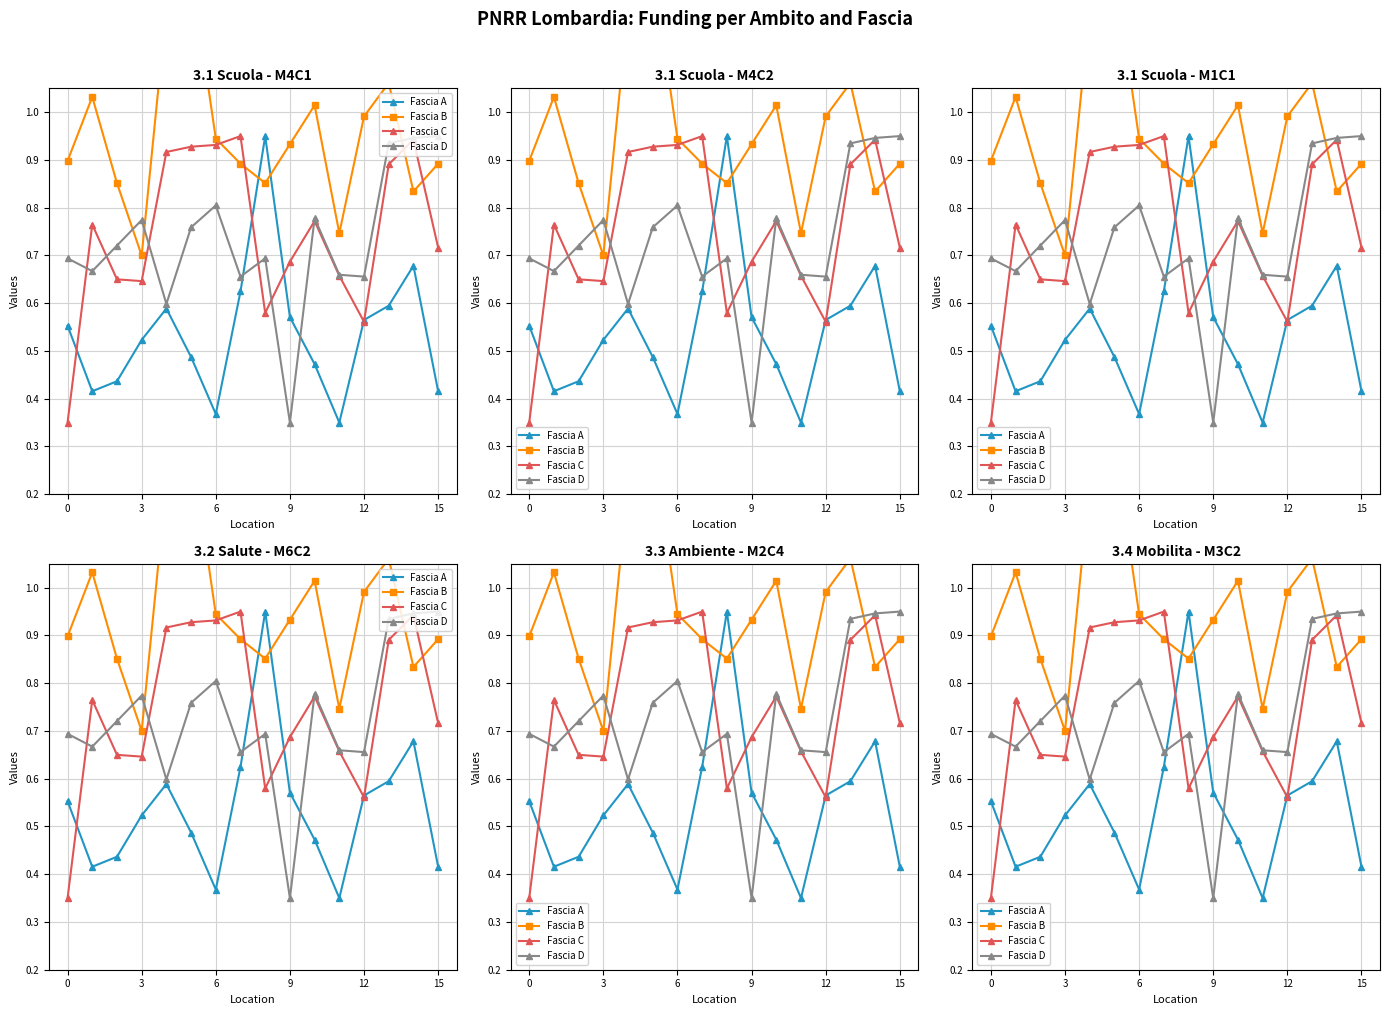

Which series ends up on top after the final intersection of Fascia C and Fascia B?

Fascia B